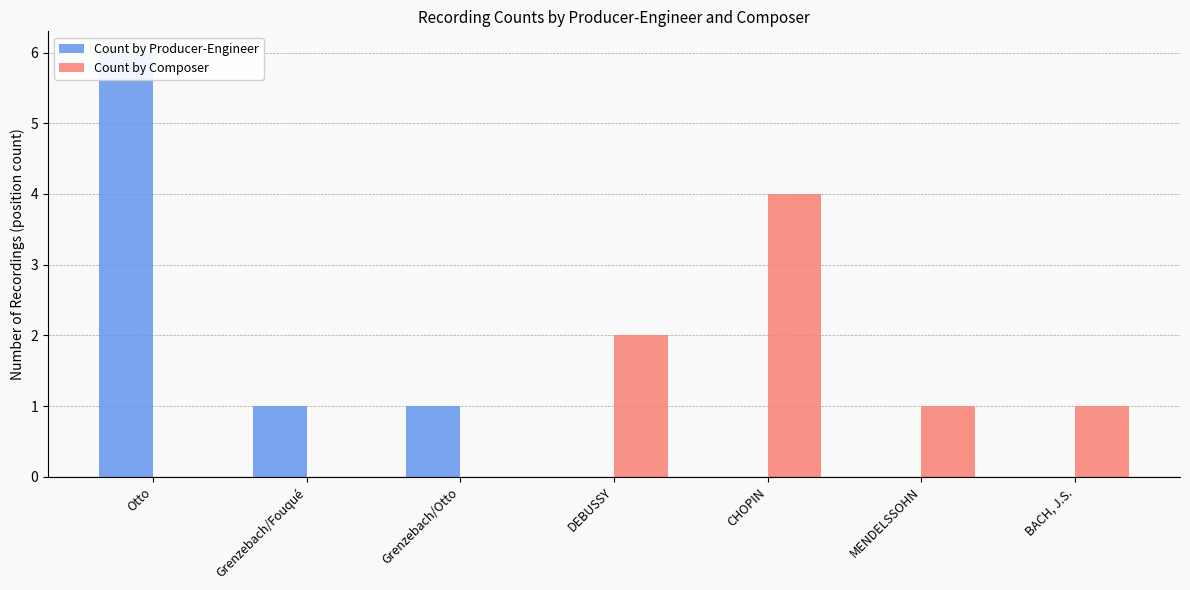

At how many categories does at least one series exceed 1?

3